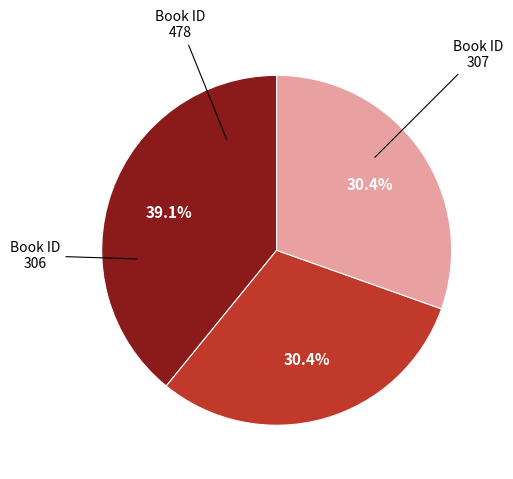

Does any single category account for the majority?

No